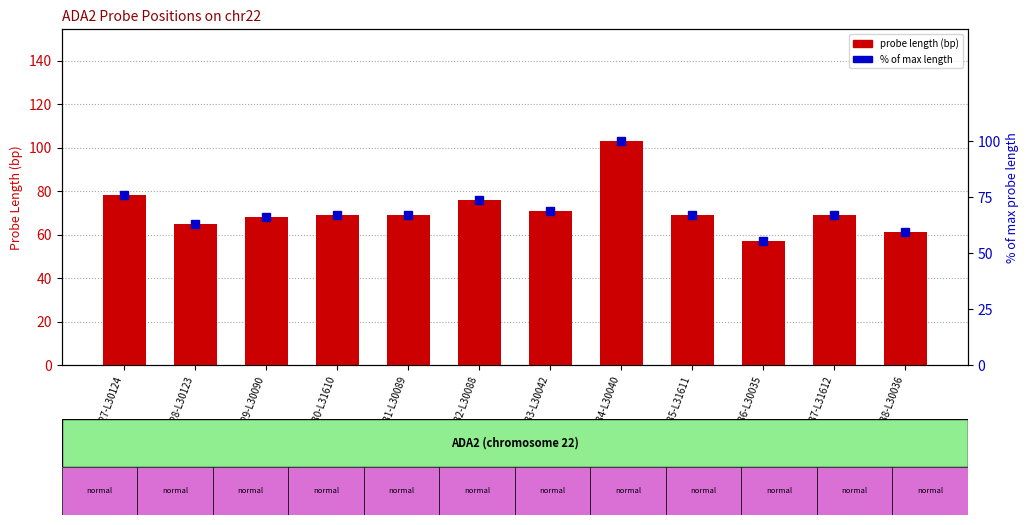

What is the total value across all series at 22437-L31612?

136.0